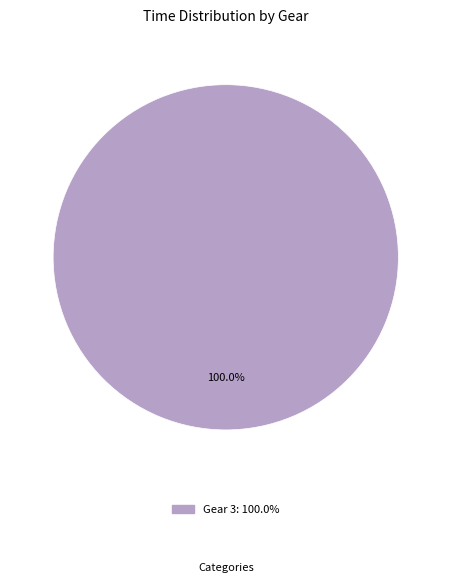

Is there any slice that represents more than half of the pie?

Yes